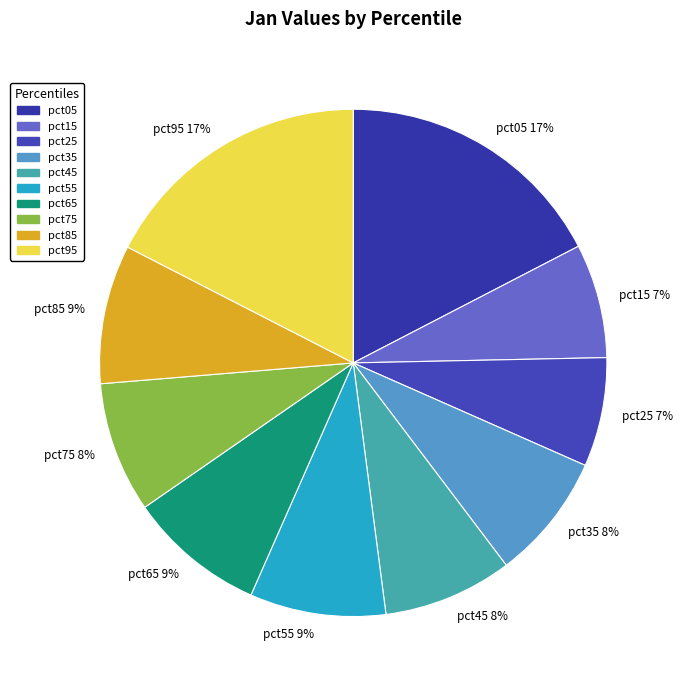

To the nearest percent, what is the average slice percentage?

10%